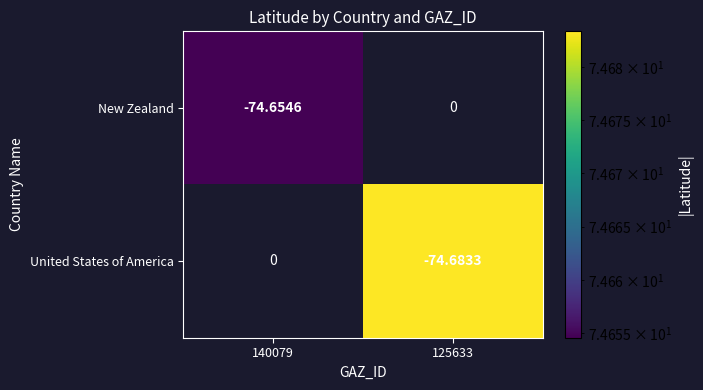

Rank the series by their average value, from highest to lowest.

New Zealand, United States of America